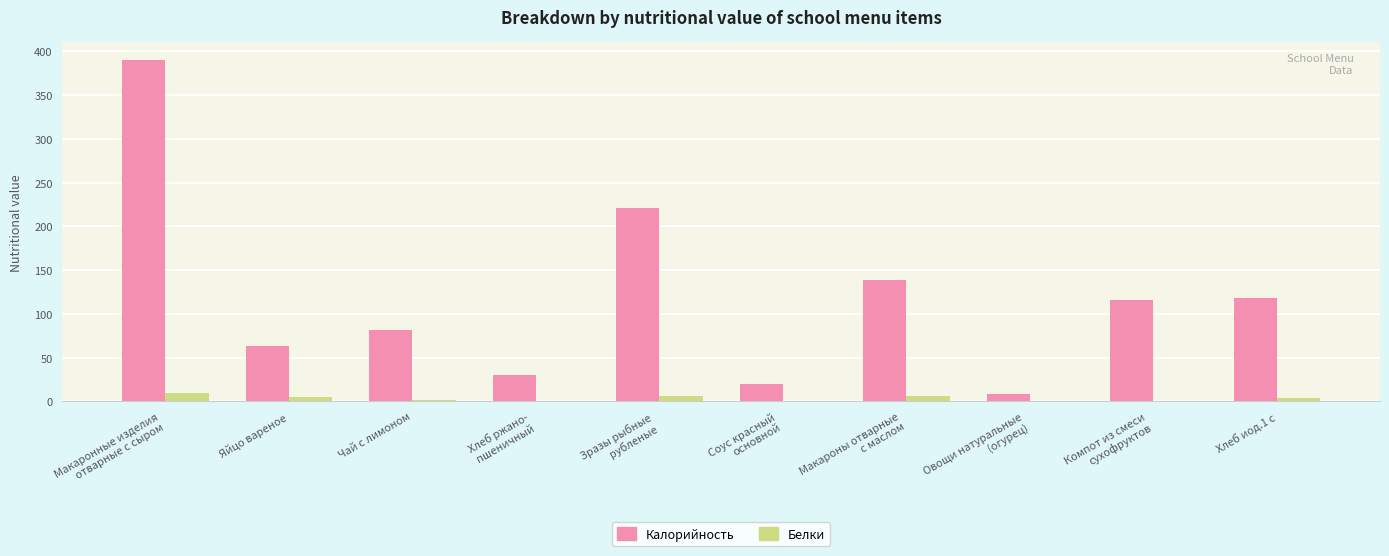

Which series has the largest total across all categories?

Калорийность